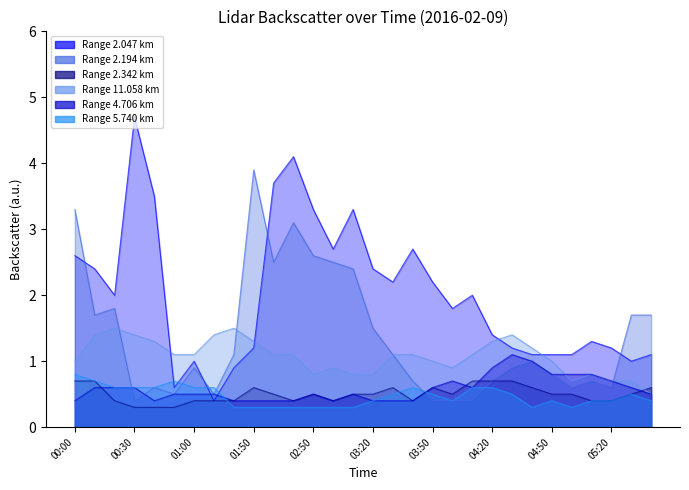

What is the total value across all series at 04:40?

5.2